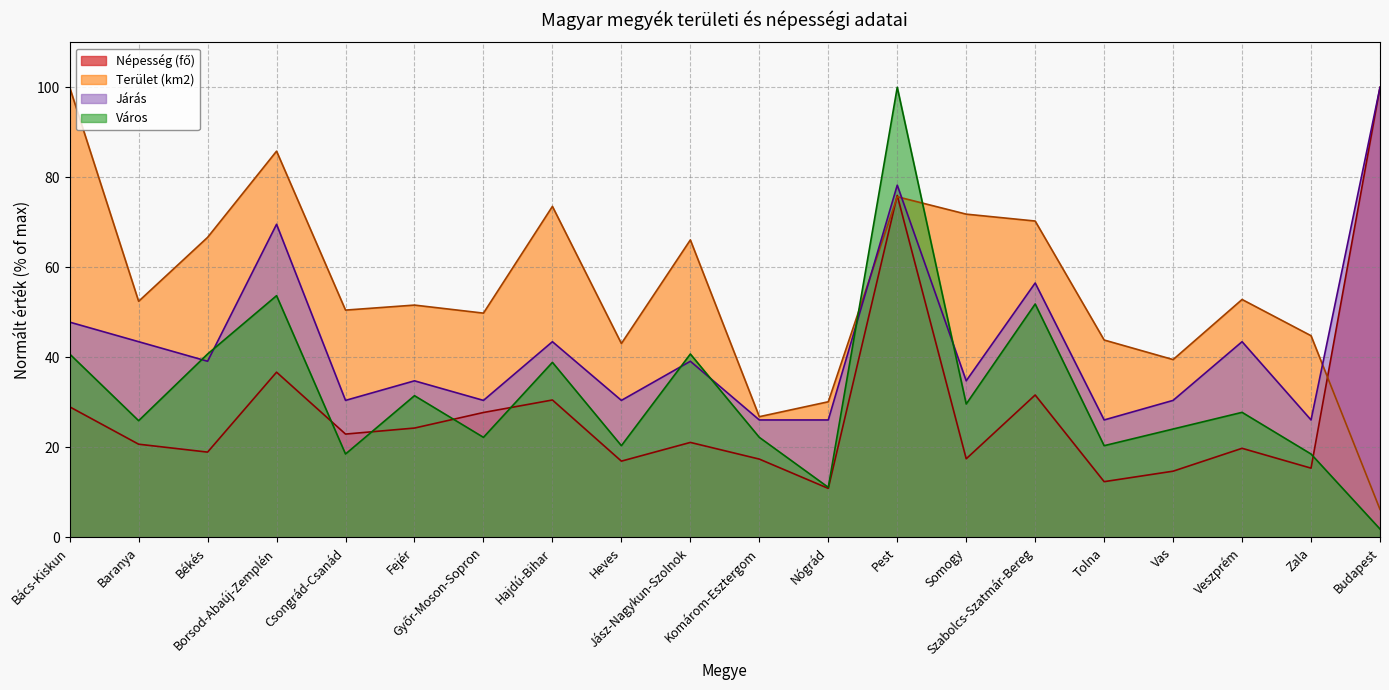

How many values in the Népesség (fő) series exceed 21?

10